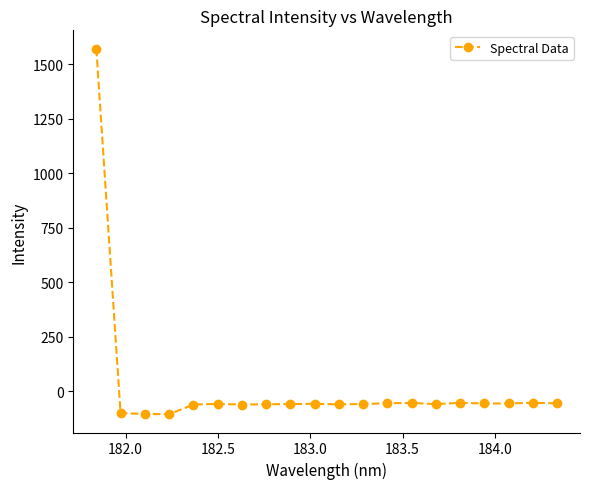

What is the average value?

18.3